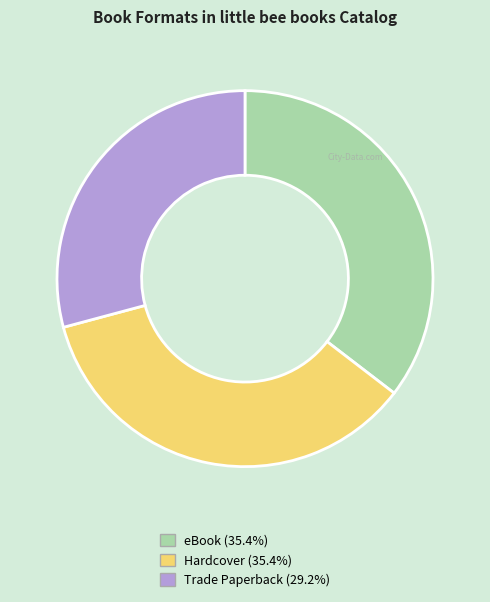

What is the ratio of the value at Trade Paperback to the value at eBook?

0.8